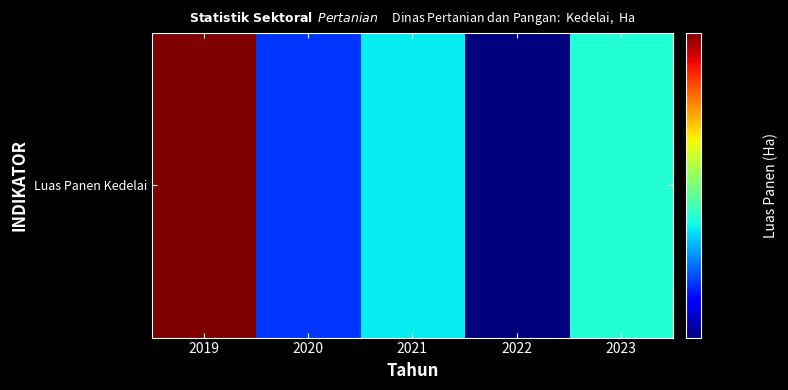

The chart shows a value of 9878 at 2019. True or false?

True